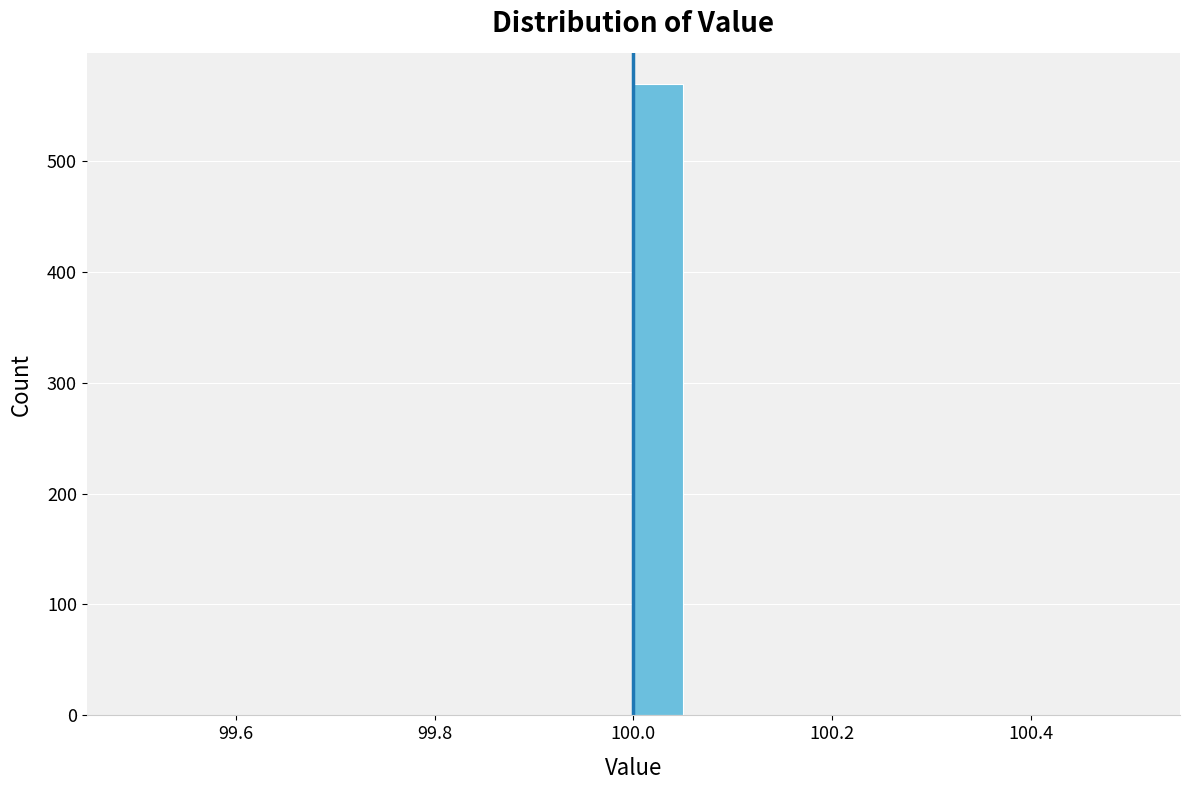

Around what value on the x-axis is the tallest bar? Give the approximate position of its centre, as read against the axis.

100.02